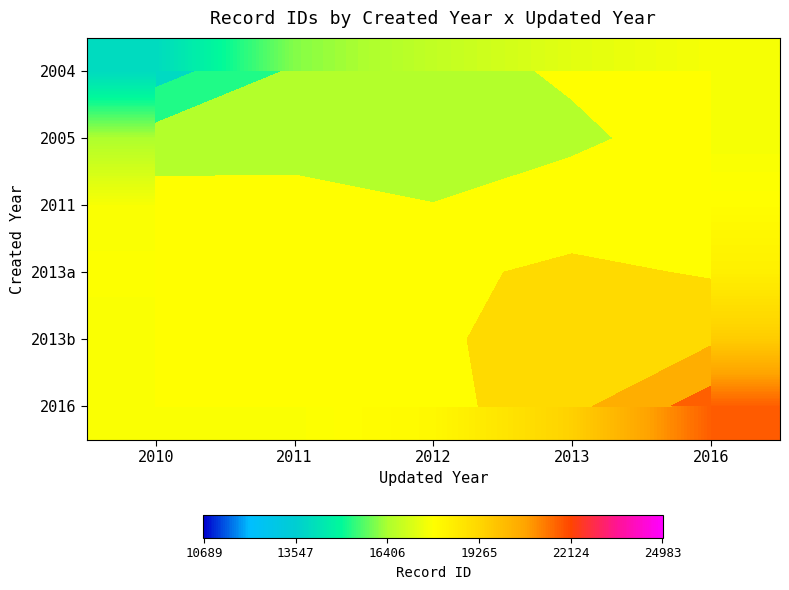

The value of 2016 at 2013 is 19442.0. True or false?

True